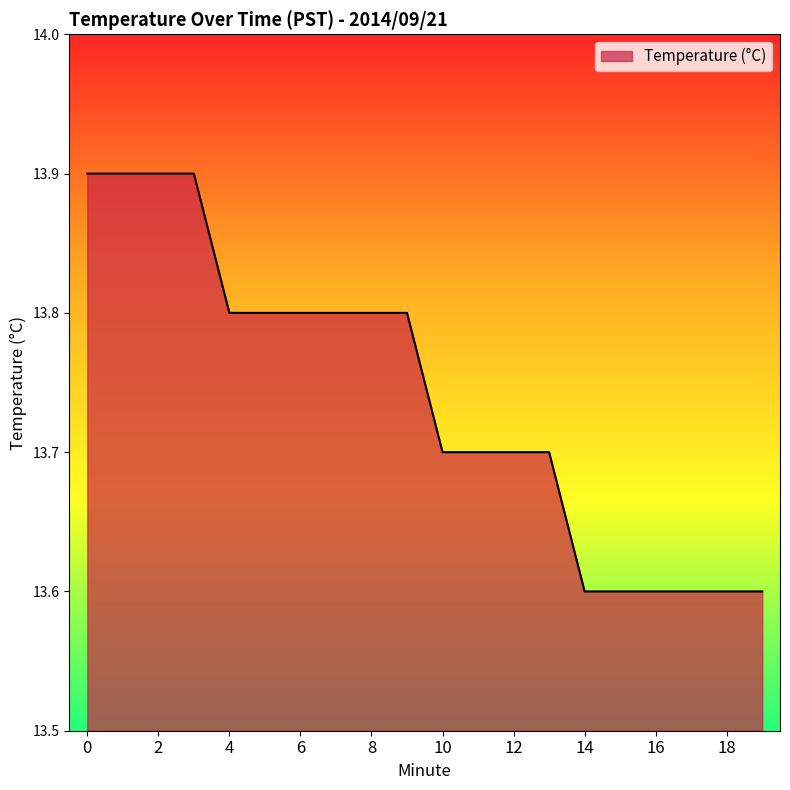

What is the maximum value shown in the chart?

13.9